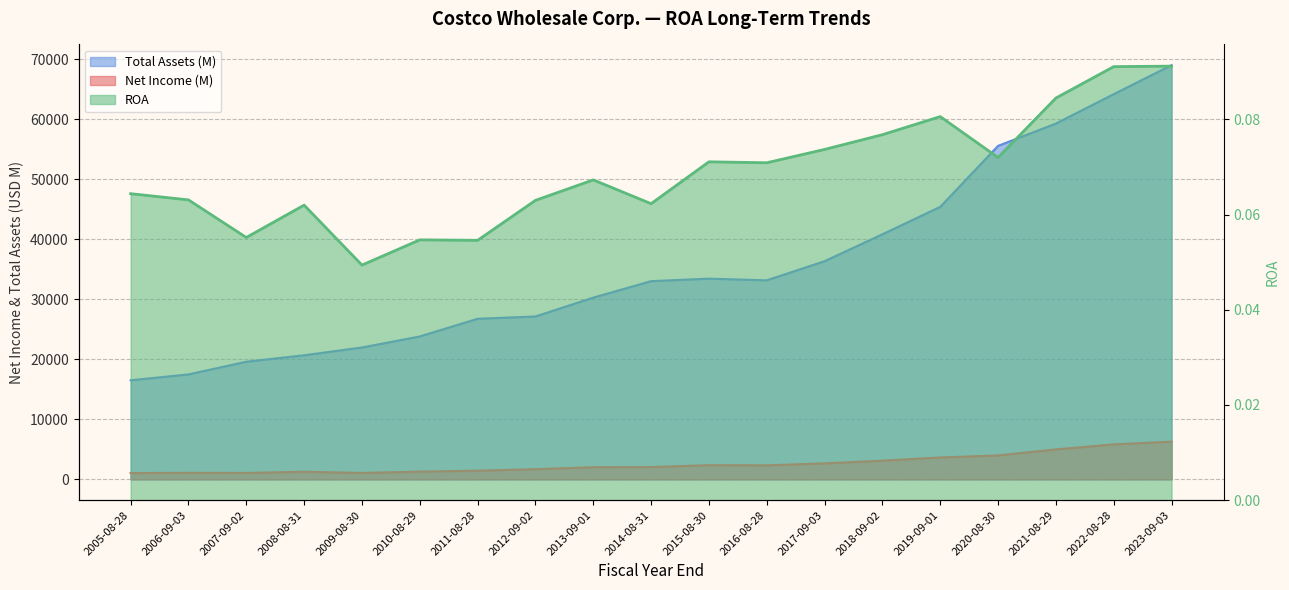

Which category has the highest value in the Net Income (M) series?

2023-09-03